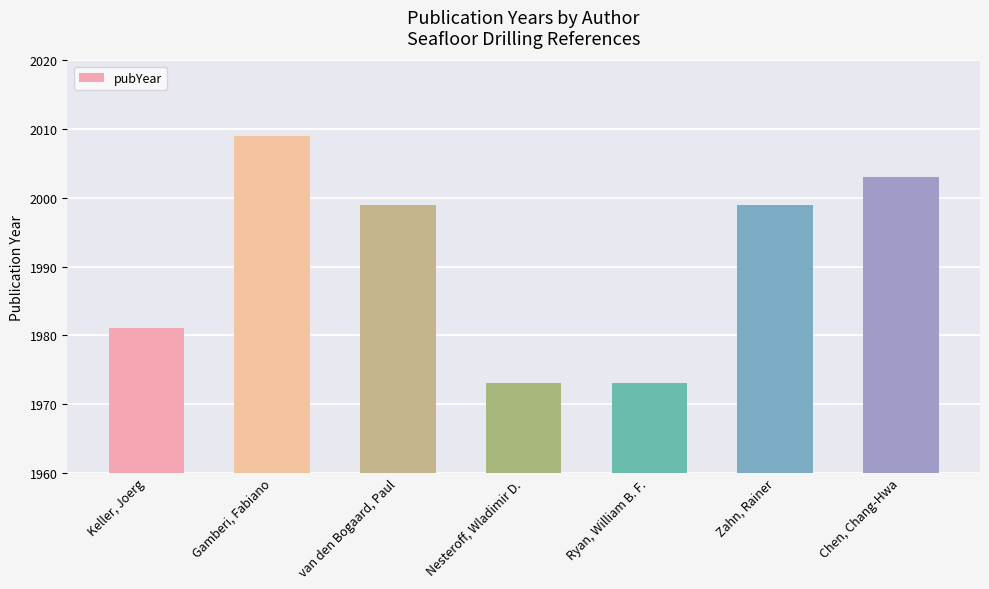

How many bars are there in total?

7